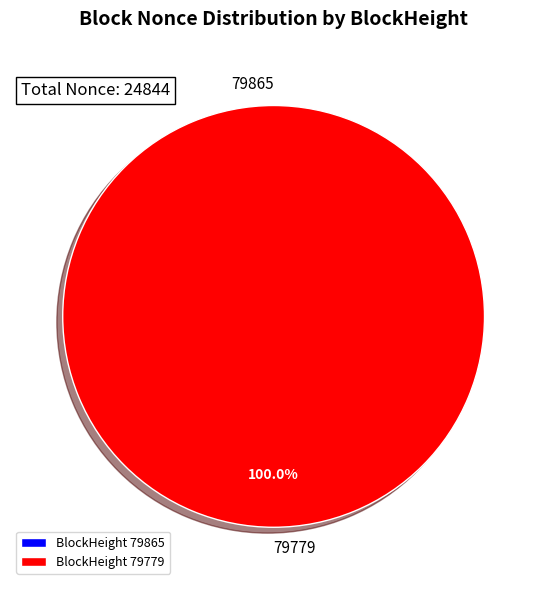

How many segments does this pie chart have?

2